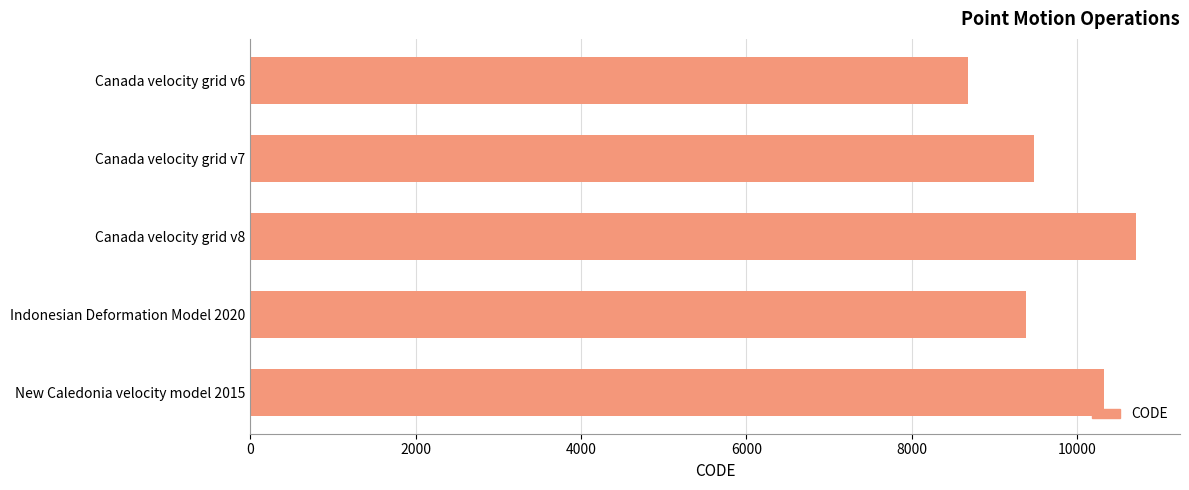

What is the maximum value shown in the chart?

10707